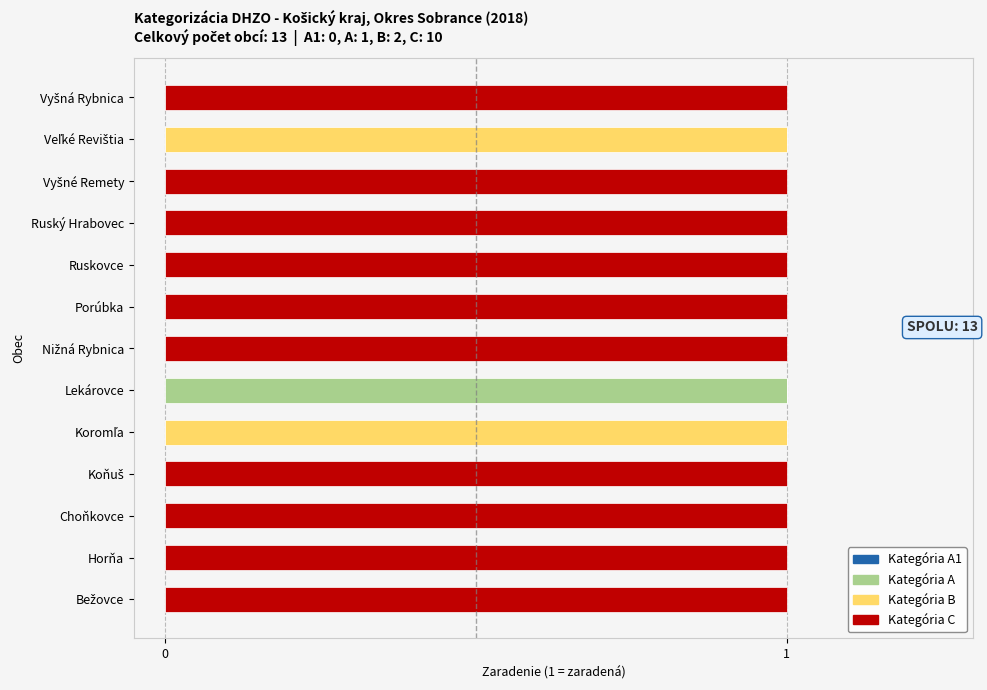

How many categories are shown in the chart?

13